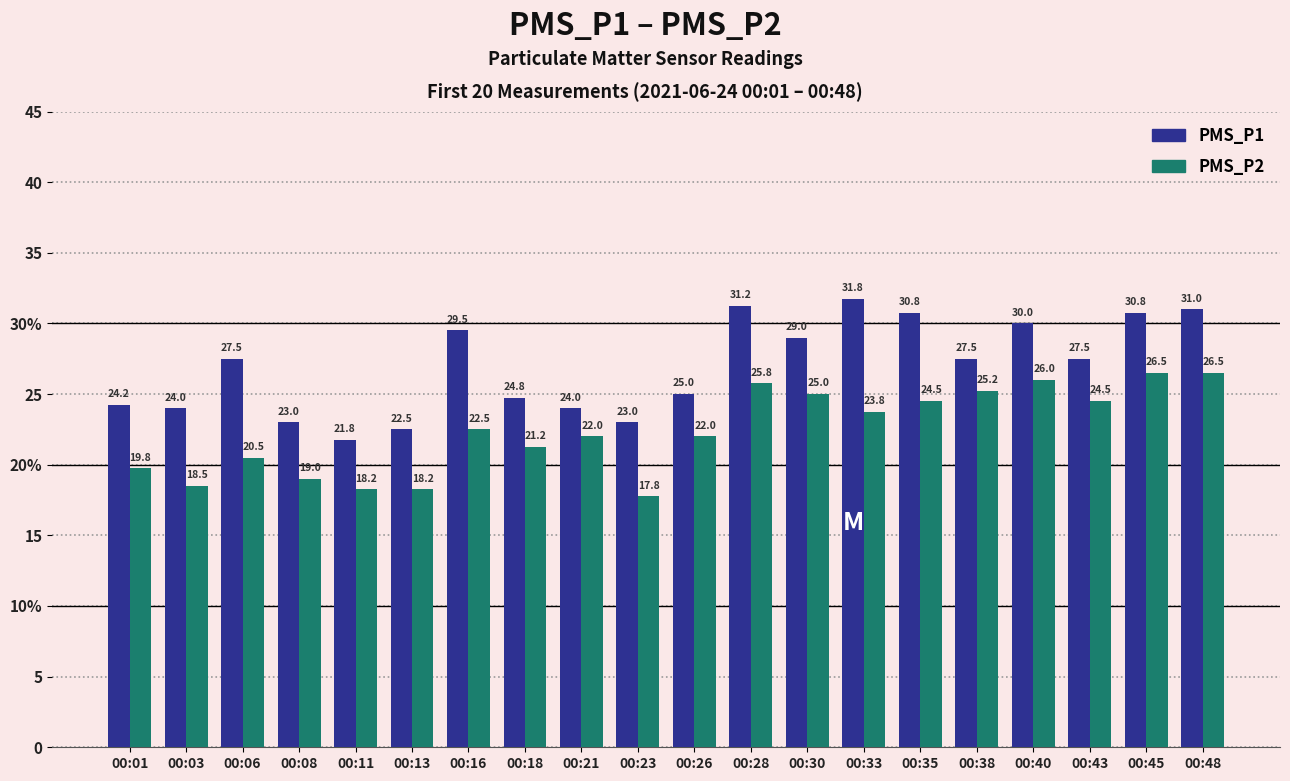

What are all the series names shown in the legend?

PMS_P1, PMS_P2